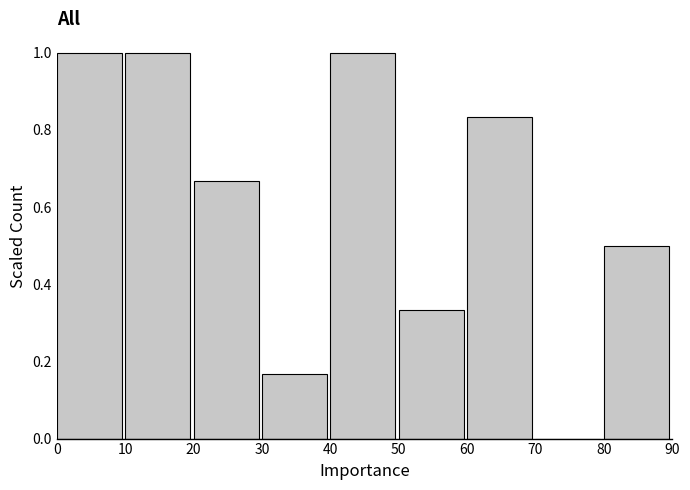

Reading left to right, list every bar in this chart as the range it spans on the x-axis followed by its height. The values are not printed on the chart, so give them approximately, as read against the axis.

0 to 10: 1.00
10 to 20: 1.00
20 to 30: 0.66
30 to 40: 0.16
40 to 50: 1.00
50 to 60: 0.34
60 to 70: 0.84
70 to 80: 0
80 to 90: 0.50